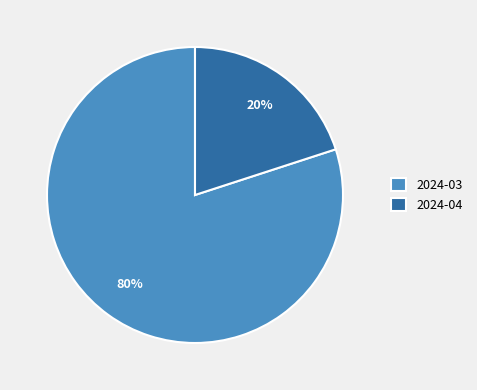

Which category accounts for the majority?

2024-03